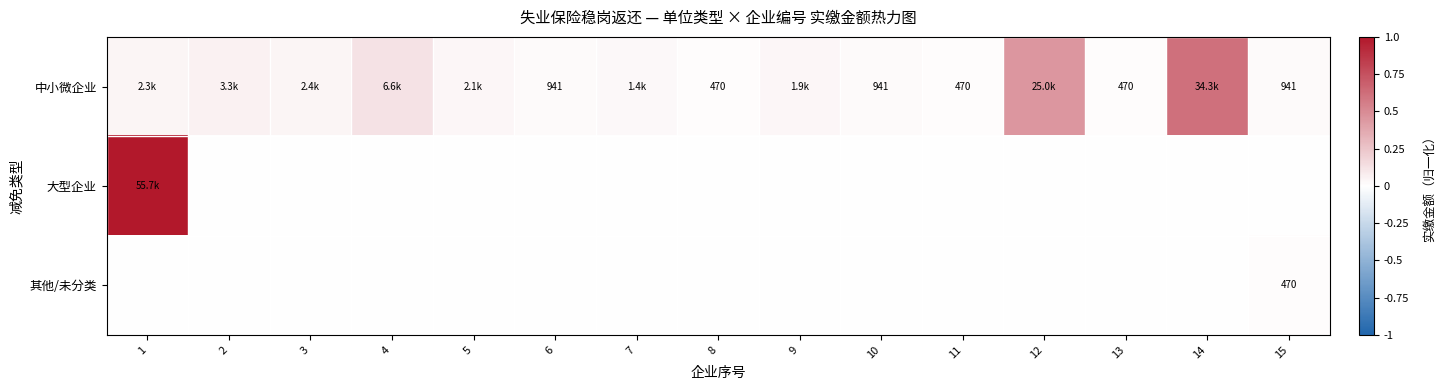

True or false: 中小微企业 has a value of 0.0 at 15.

False